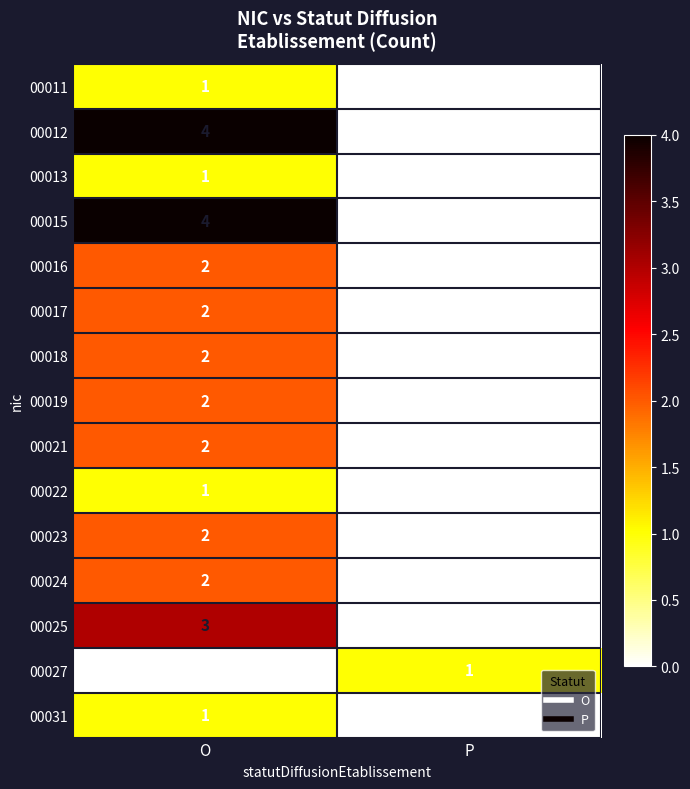

Rank the categories by 00027 value from lowest to highest.

O, P